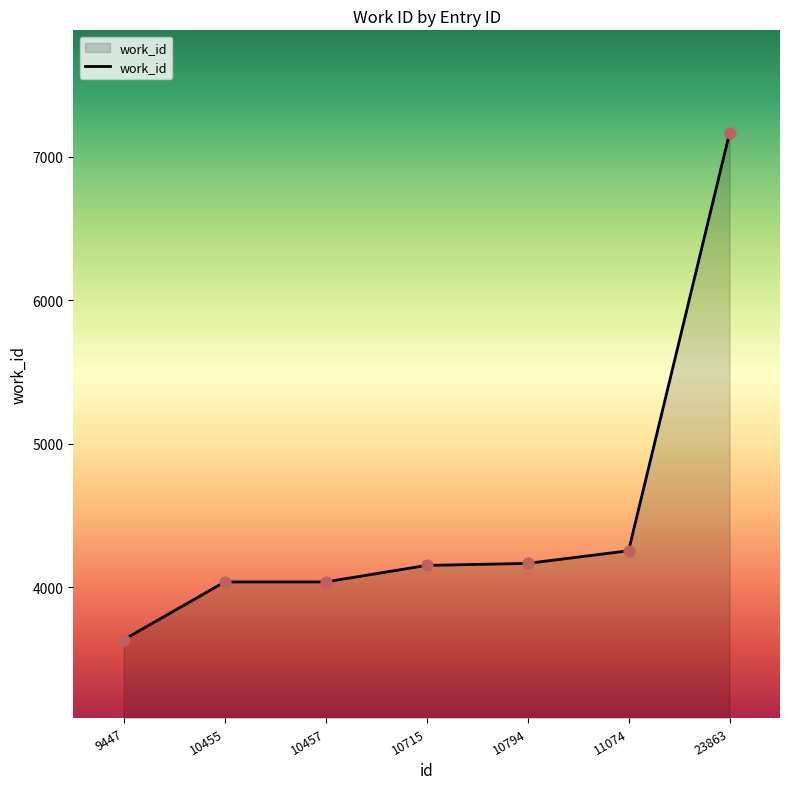

Approximately how many times larger is the value at 11074 compared to 9447?

1.2